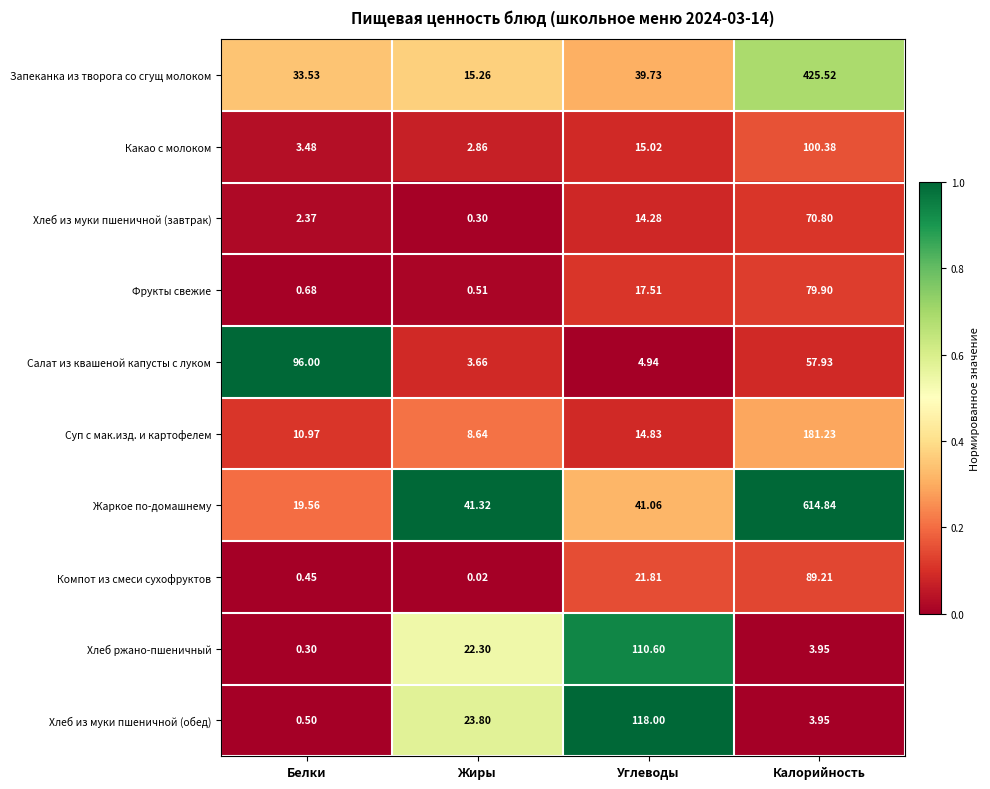

At how many categories does at least one series exceed 0?

4